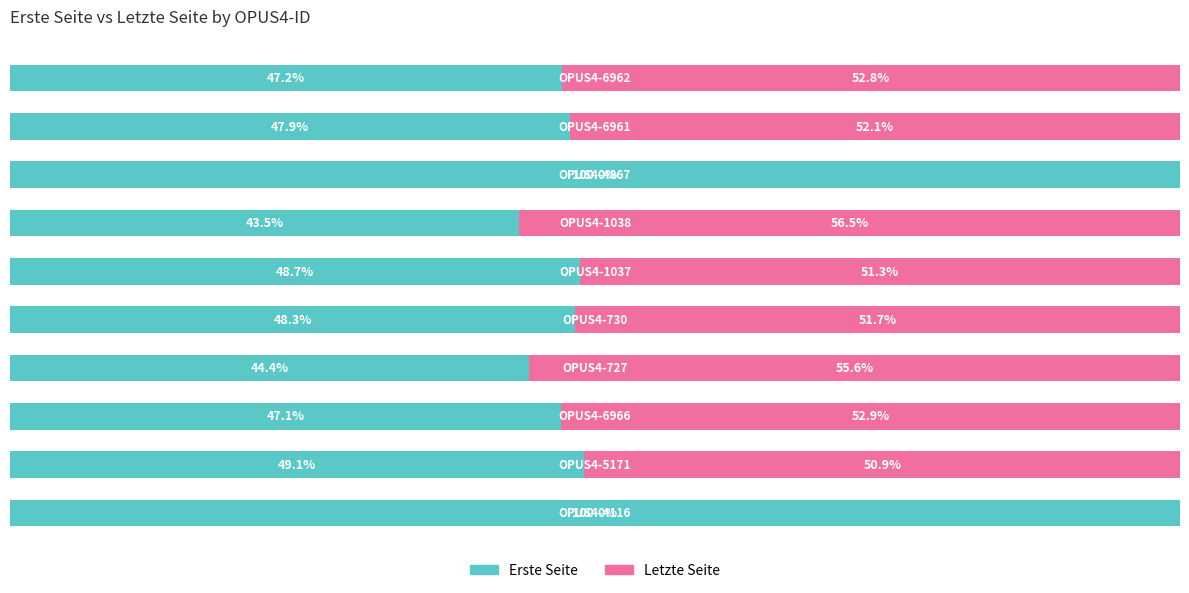

At how many categories does at least one series exceed 23?

10